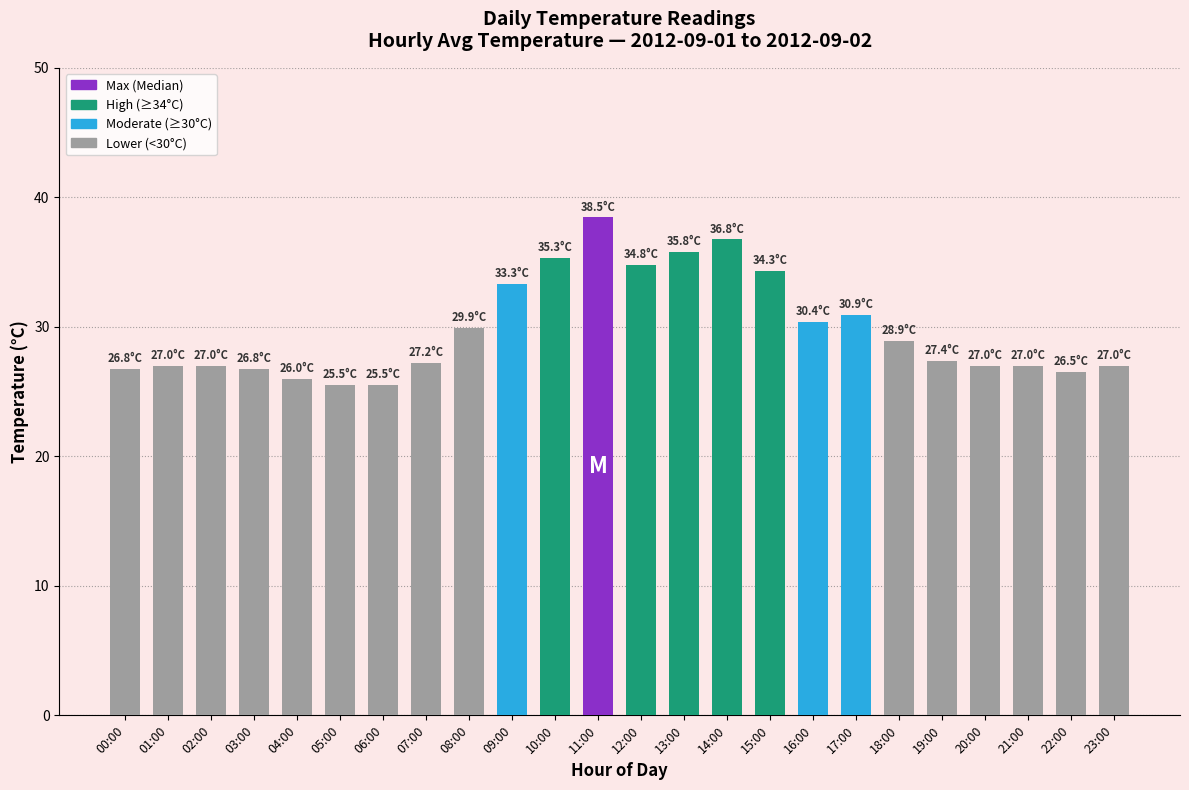

The chart shows a value of 38.5 at 11:00. True or false?

True